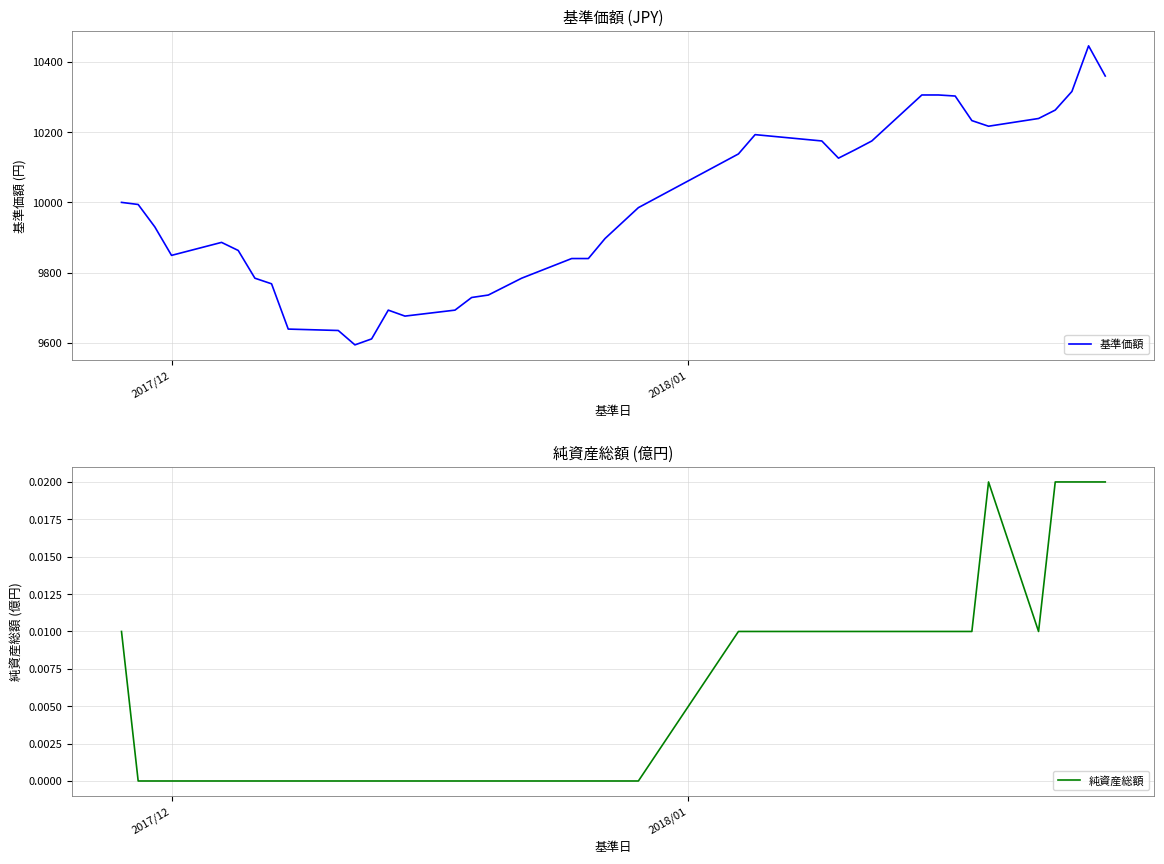

What is the highest value of the 基準価額 series?

10446